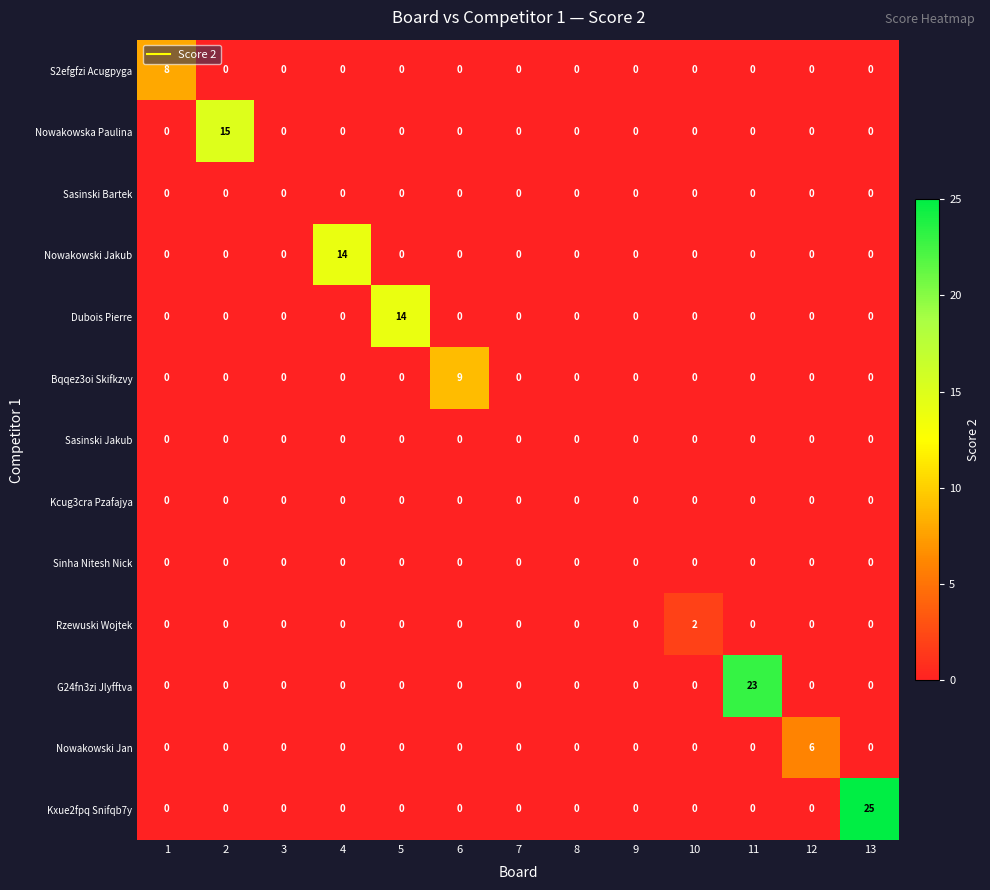

Count the Rzewuski Wojtek values in the range 0 to 1.

12